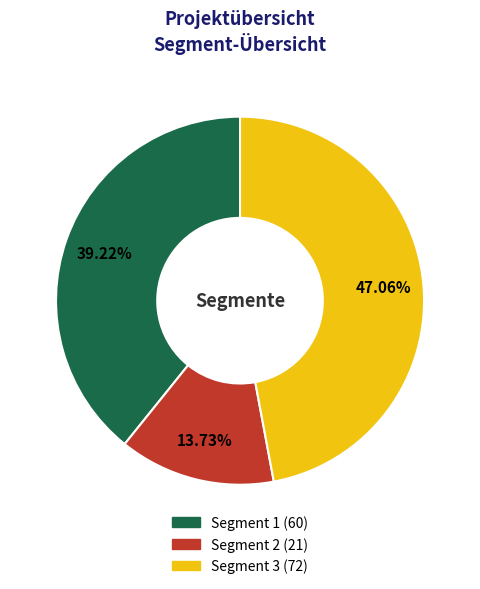

What is the total percentage of Segment 1 and Segment 2?

52.9%